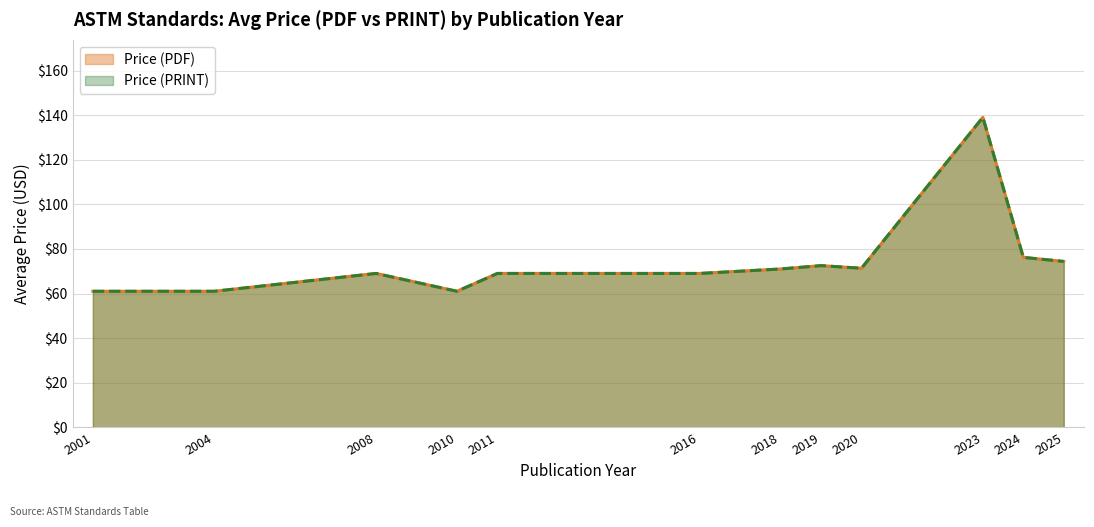

Between 2001 and 2025, which series saw the biggest shift?

Price (PDF)